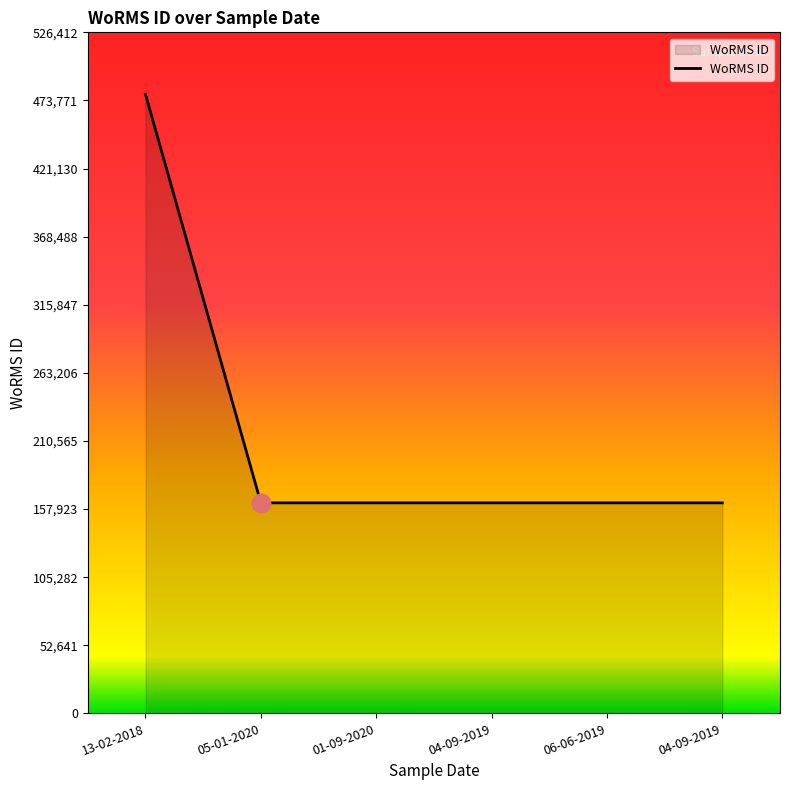

What is the ratio of the value at 13-02-2018 to the value at 04-09-2019?

2.9